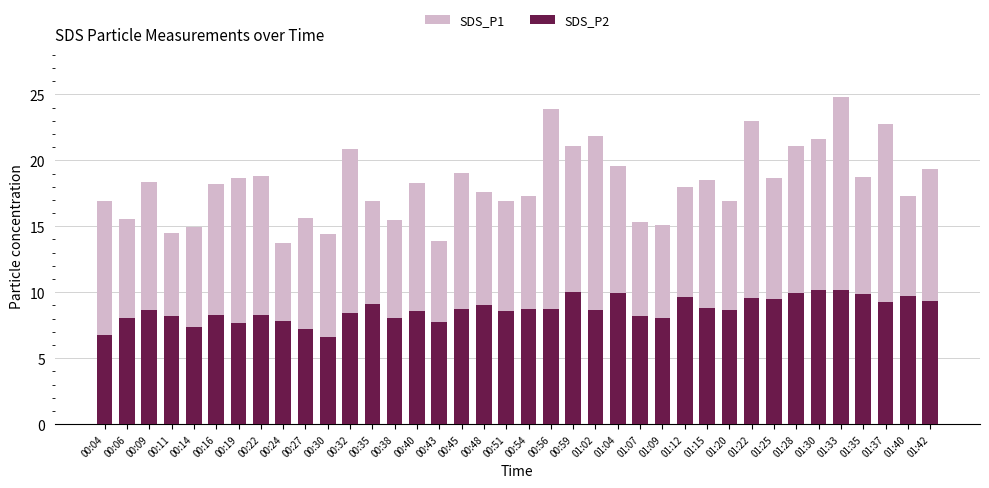

Is the value of SDS_P2 at 00:09 greater than the value of SDS_P1 at 01:22?

No